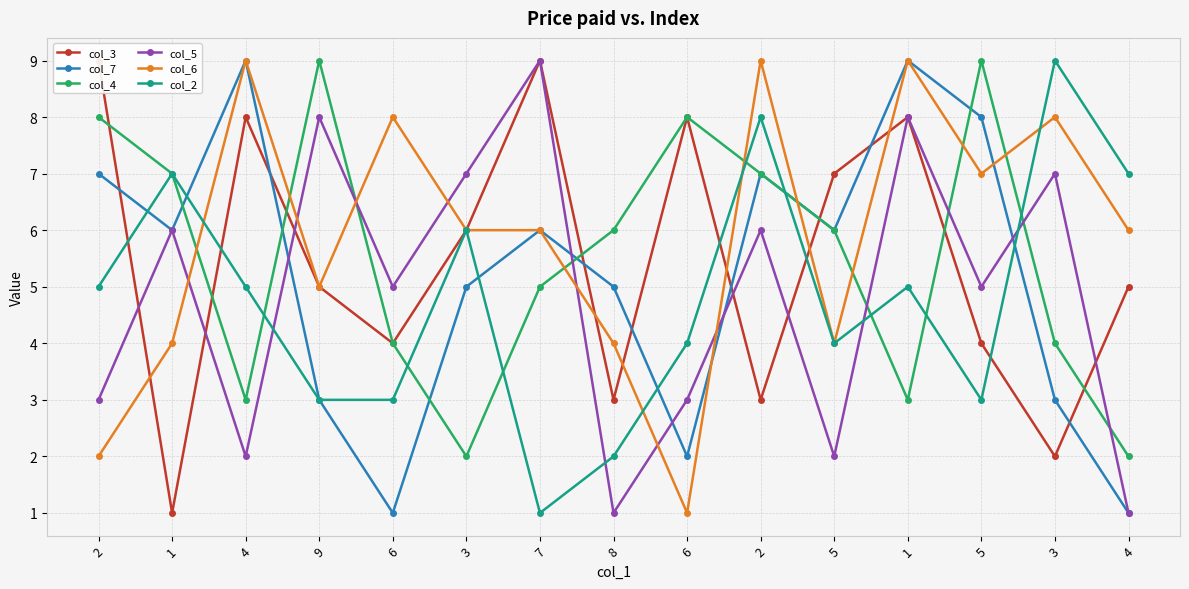

What is the minimum value for col_6?

1